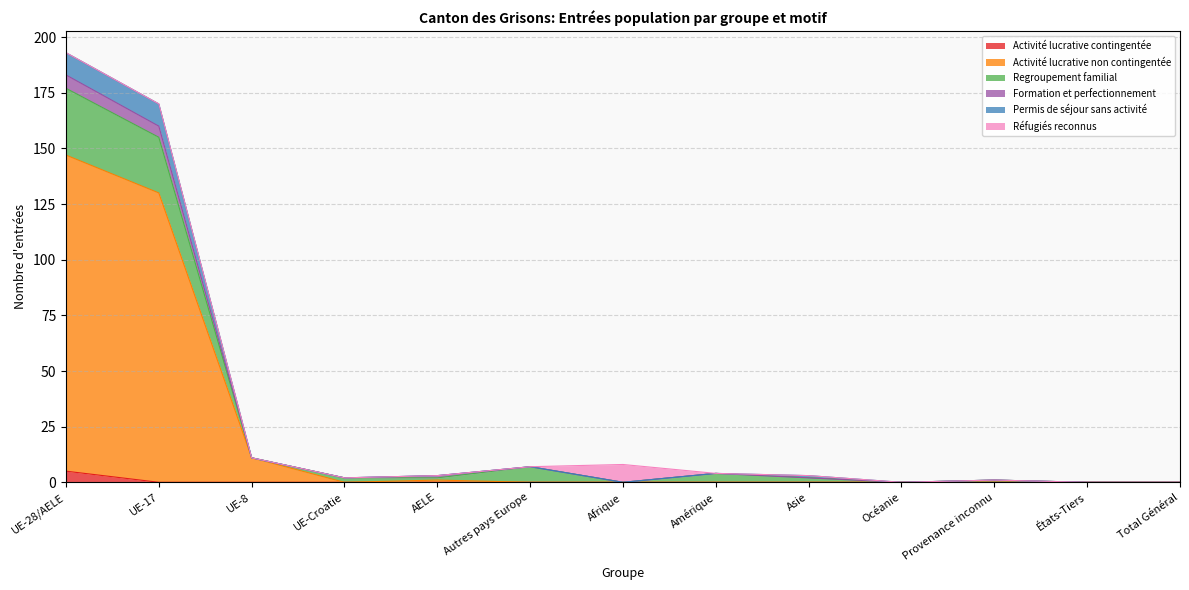

At which label does Activité lucrative contingentée reach its peak?

UE-28/AELE